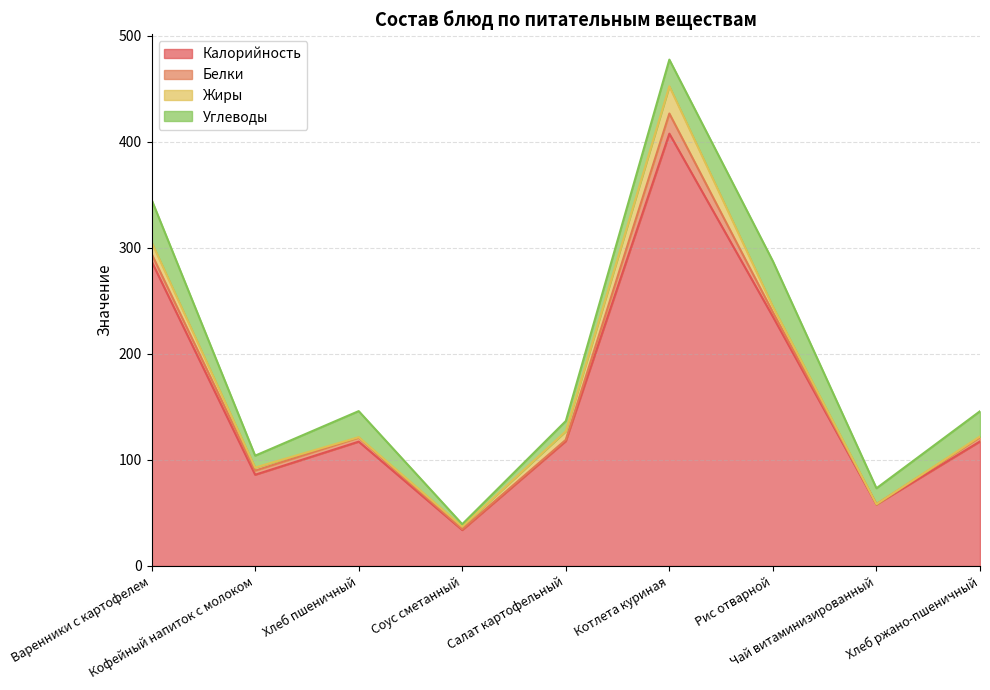

List the labels in order of Калорийность value, largest first.

Котлета куриная, Варенники с картофелем, Рис отварной, Салат картофельный, Хлеб ржано-пшеничный, Хлеб пшеничный, Кофейный напиток с молоком, Чай витаминизированный, Соус сметанный